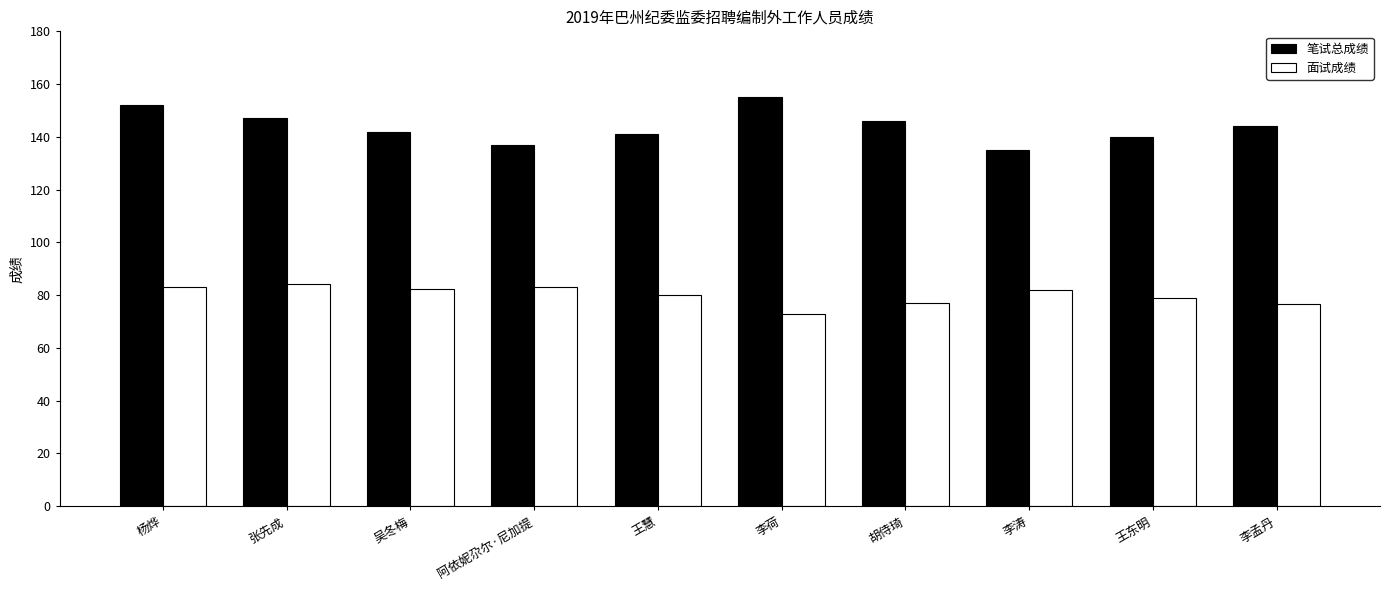

How many bars are there in each group?

2